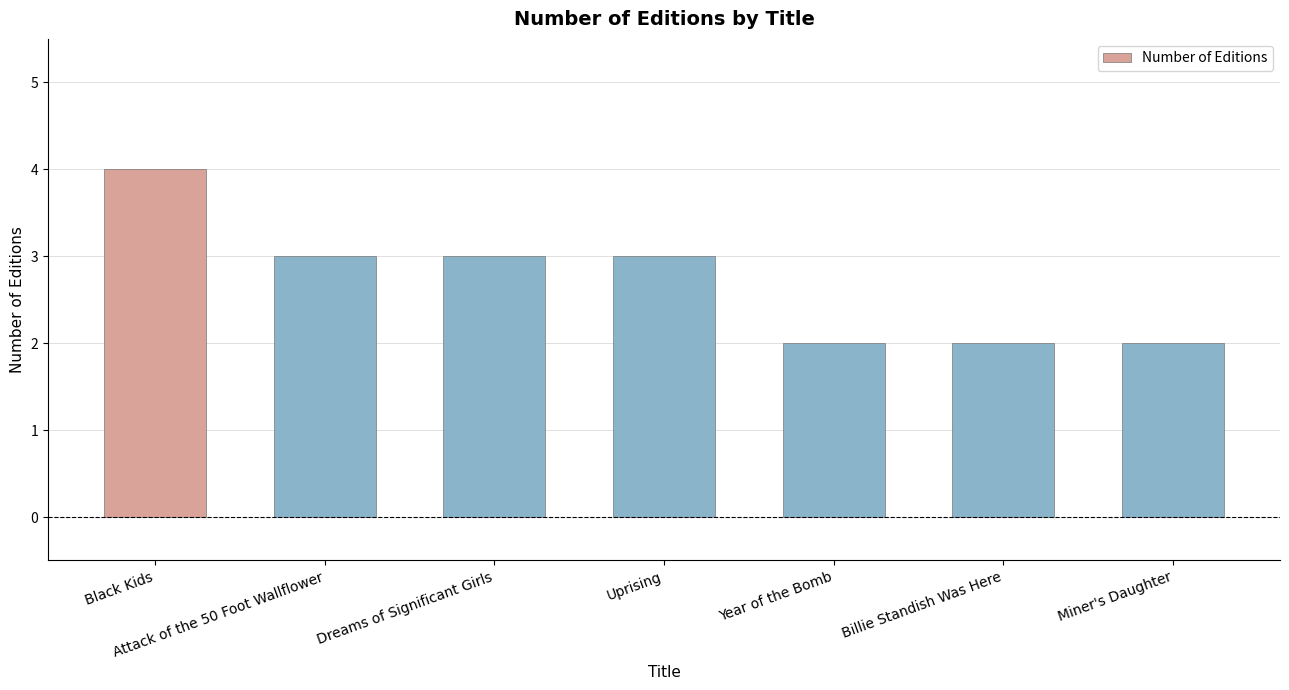

What is the label of the 6th bar from the right?

Attack of the 50 Foot Wallflower